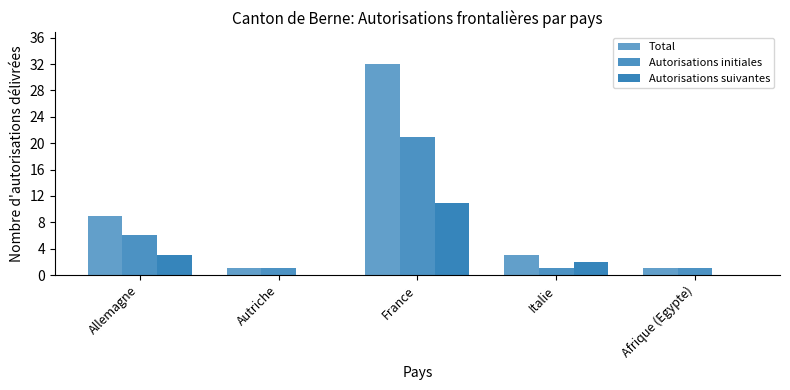

How many categories are shown in the chart?

5